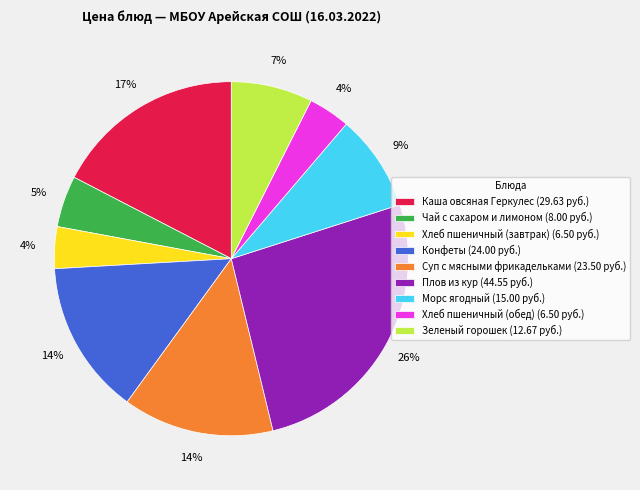

How many segments does this pie chart have?

9